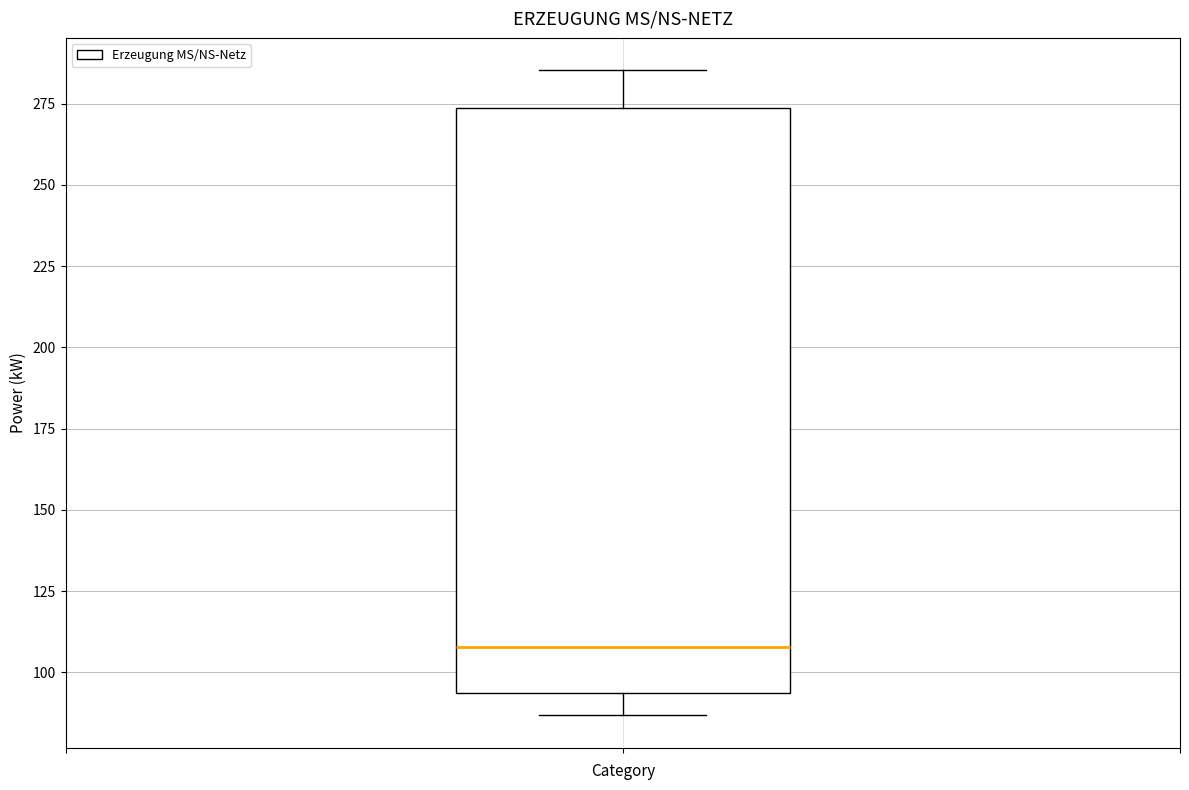

Transcribe this box plot: give where the median line is, the range the box spans, and where the two whiskers end, as read against the y-axis. The values are not printed on the chart, so give them approximately, as read against the axis.

median 110, box 95 to 275, whiskers 85 to 285